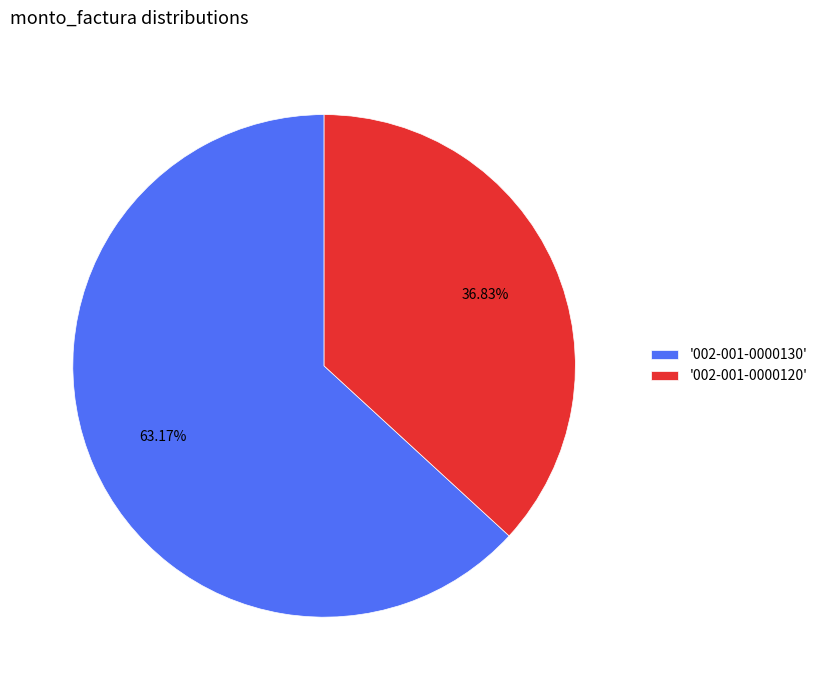

To the nearest percent, what is the average slice percentage?

50%